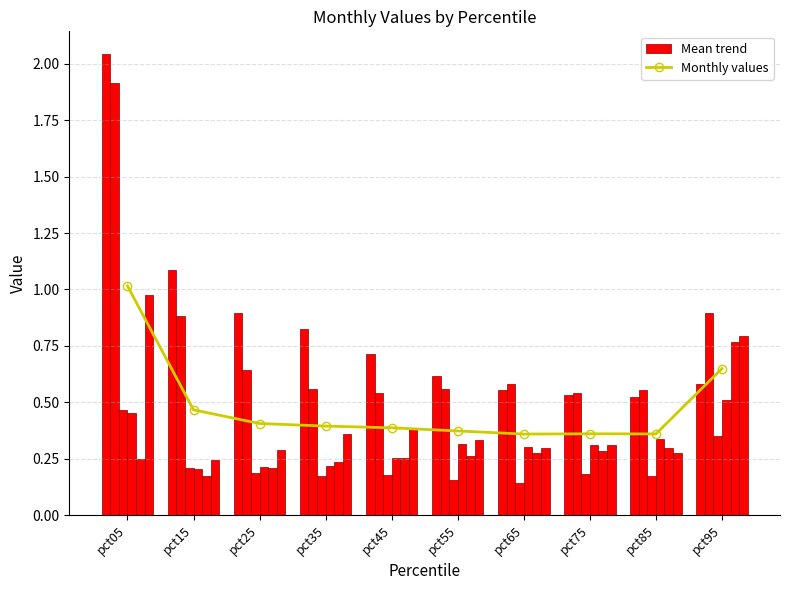

Is the value of Jun at pct15 greater than the value of Feb at pct45?

No